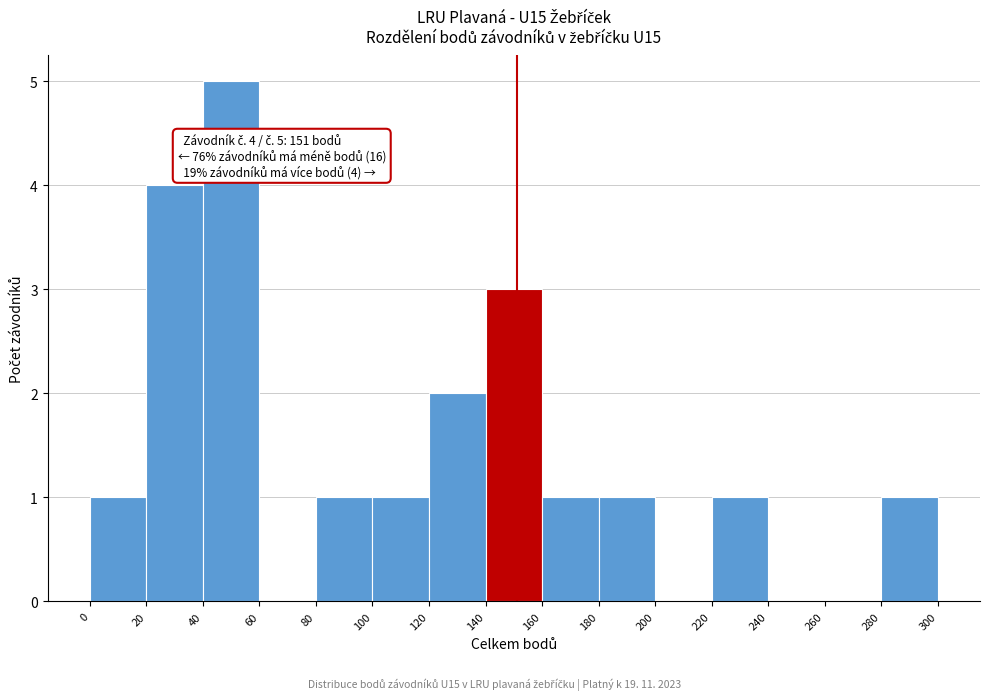

Which range on the x-axis has the tallest bar?

40 to 60